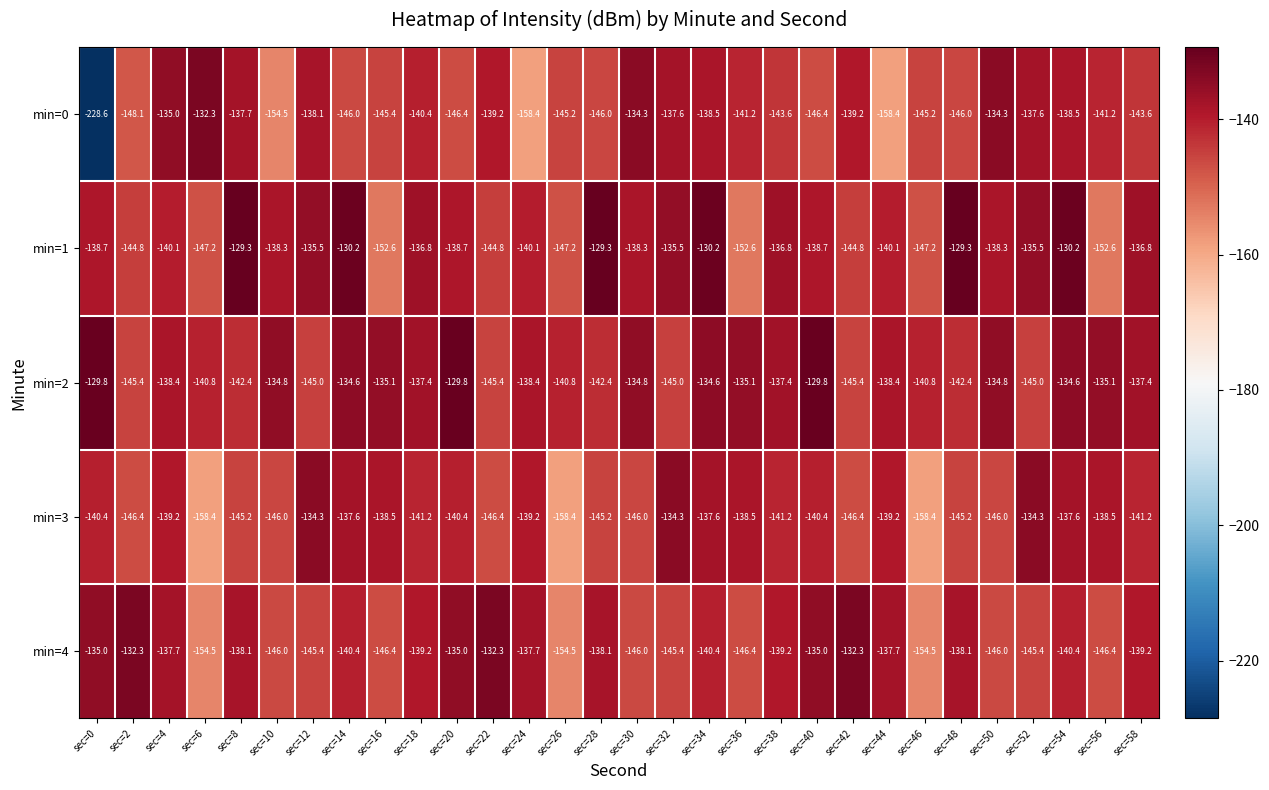

Is it true that min=3 equals -137.6 at sec=34?

True